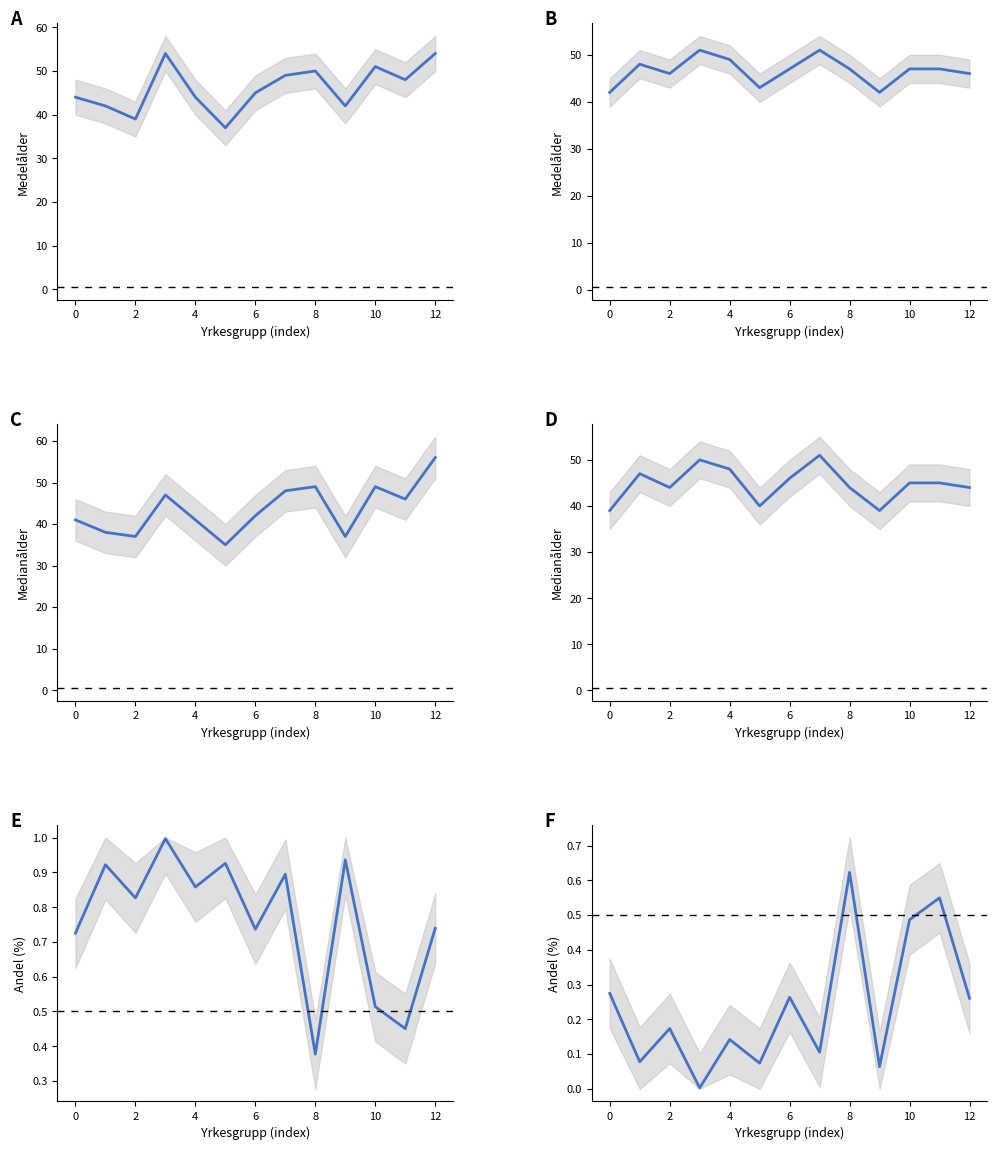

How many series are shown in this chart?

6